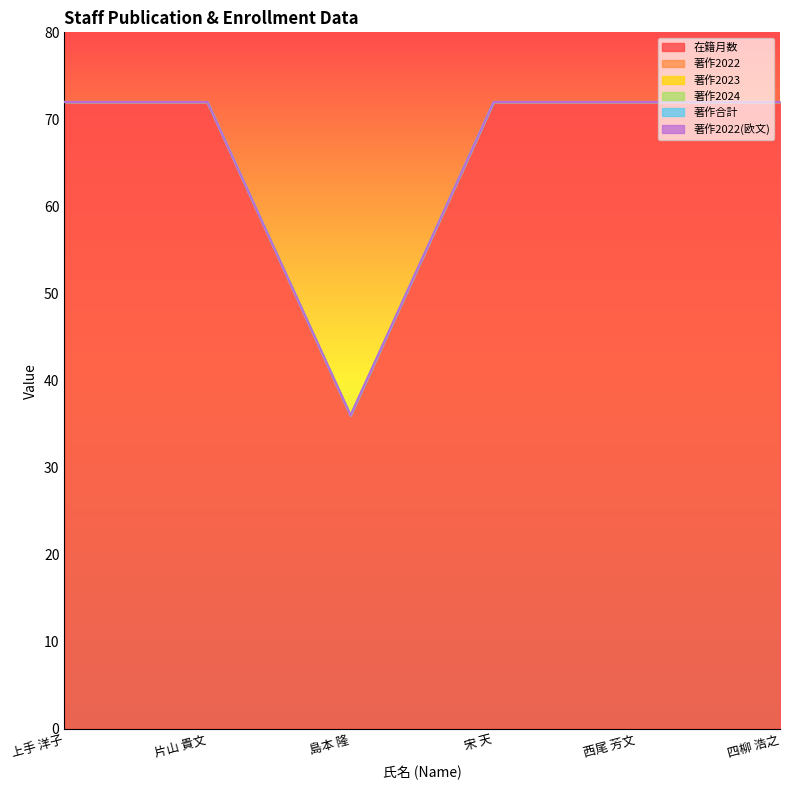

What are all the series names shown in the legend?

在籍月数, 著作2022, 著作2023, 著作2024, 著作合計, 著作2022(欧文)